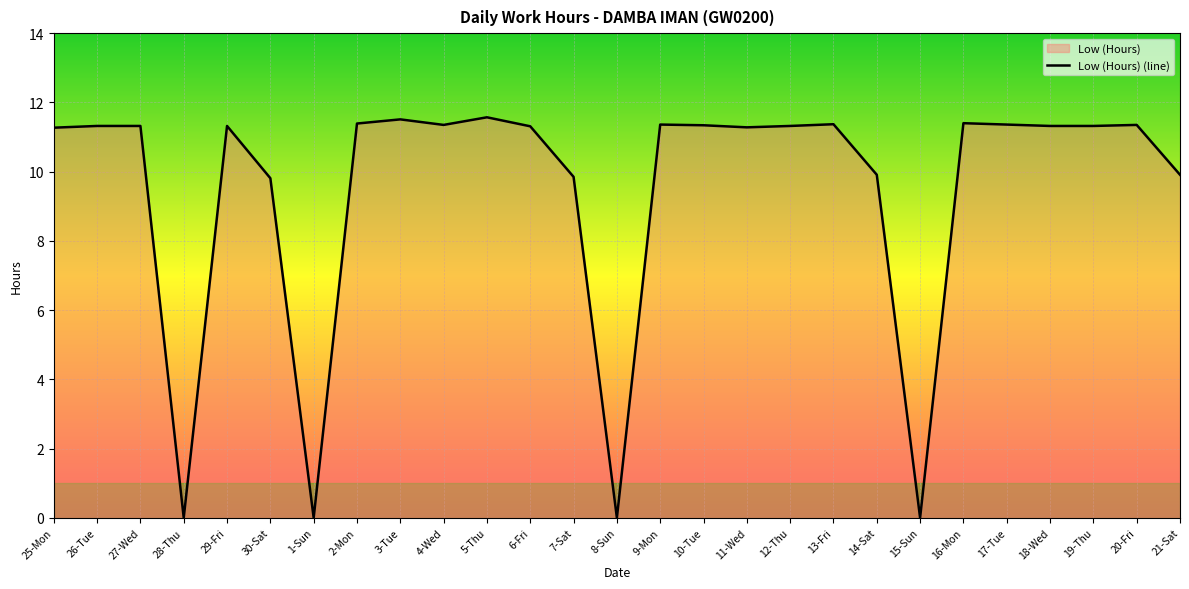

At which category does the data reach its first local peak?

29-Fri